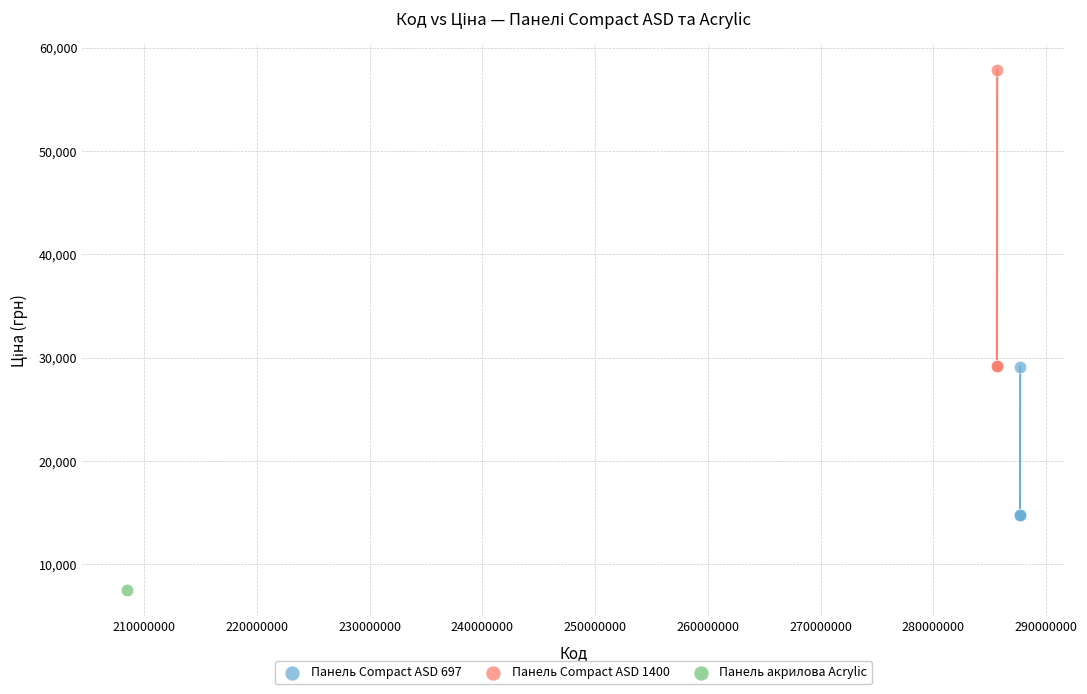

Which series contains the lowest Y value?

Панель акрилова Acrylic